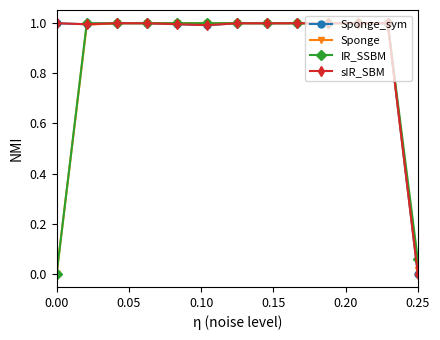

What is the difference between the maximum and minimum values in the Sponge_sym series?

1.0